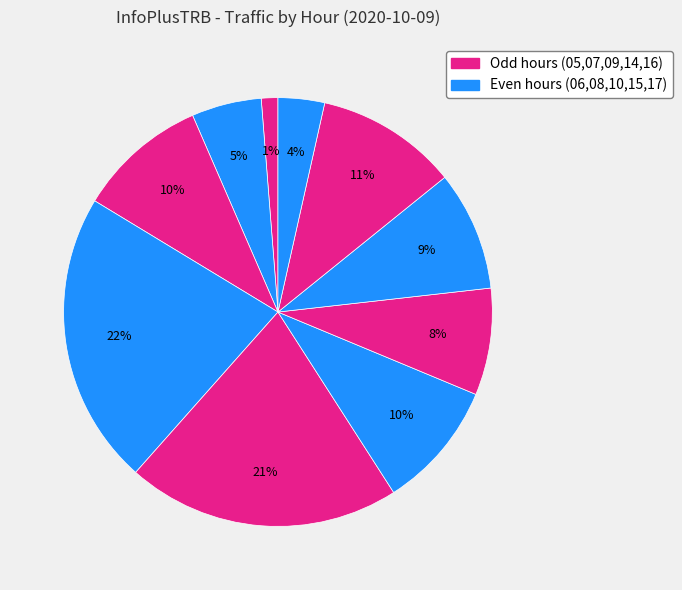

Which category has the biggest portion of the pie?

08:00